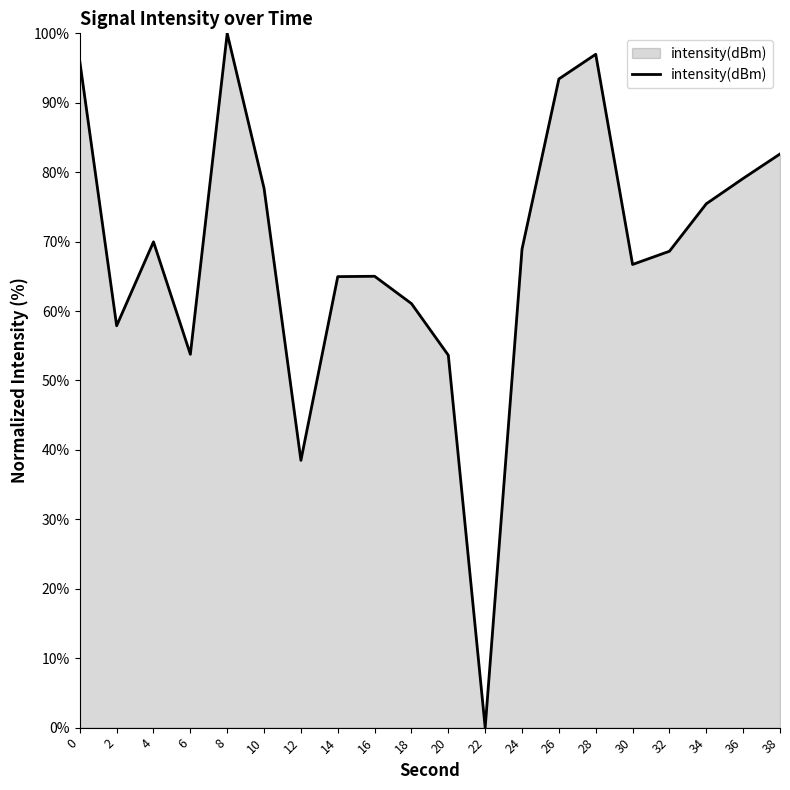

True or false: the data shows 32.5 at 14.

False